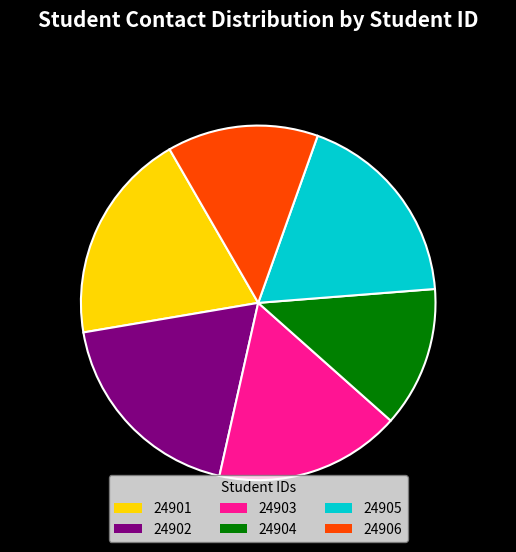

What percentage is the 24905 slice, to the nearest percent?

18%